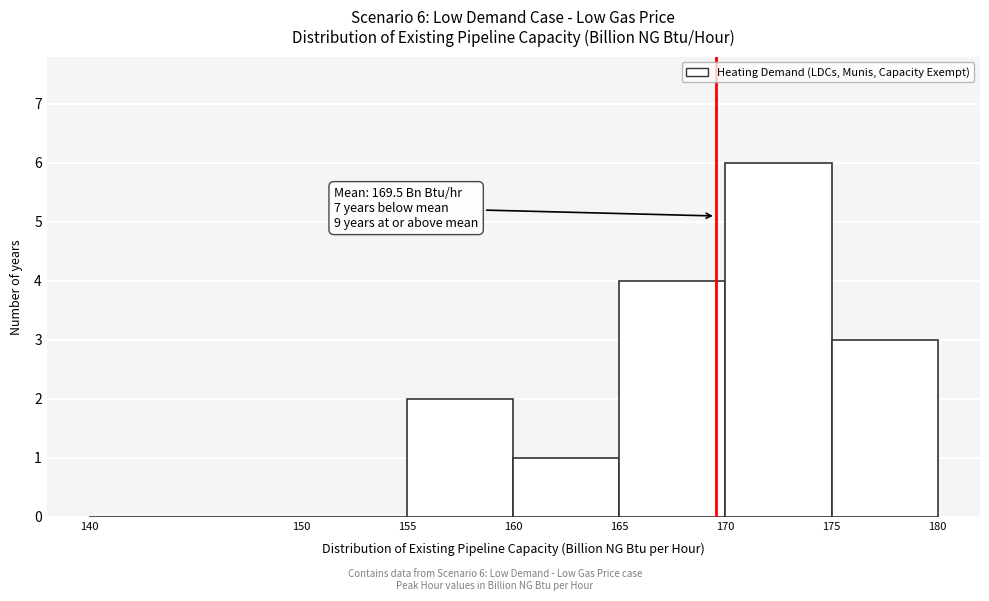

Over which range of the x-axis is the bar tallest?

170 to 175